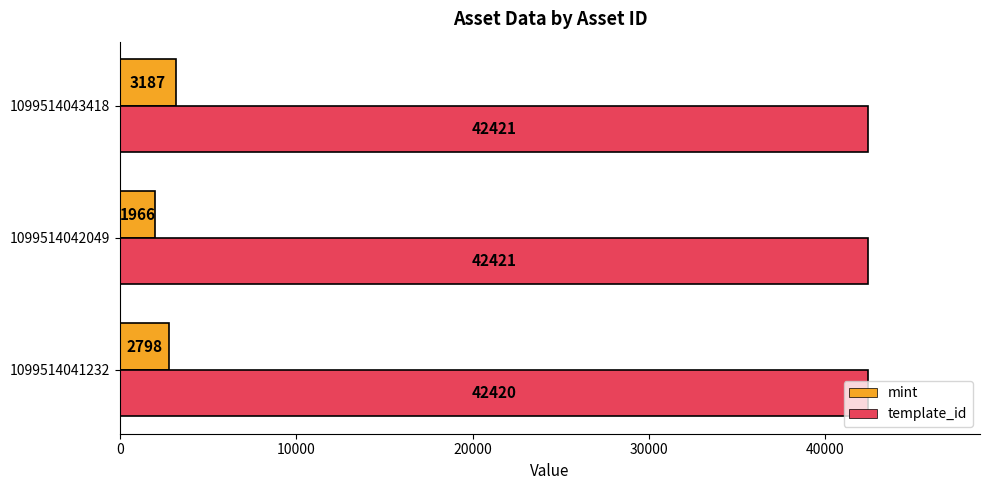

List the series in order of their peak value, highest first.

template_id, mint